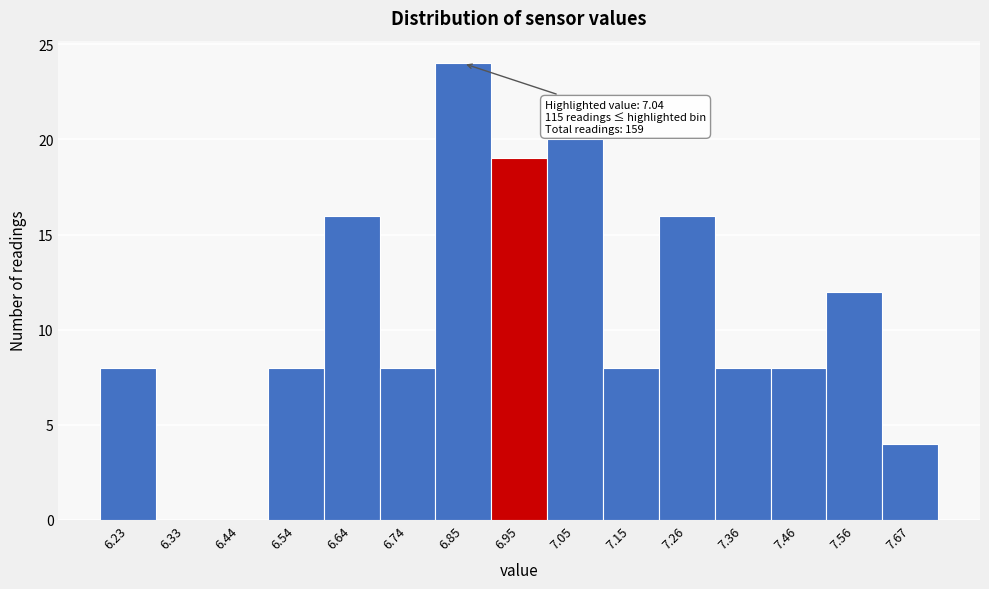

Reading left to right, what are all the values shown in this chart?

6.23=8	6.33=0	6.44=0	6.54=8	6.64=16	6.74=8	6.85=24	6.95=19	7.05=20	7.15=8	7.26=16	7.36=8	7.46=8	7.56=12	7.67=4